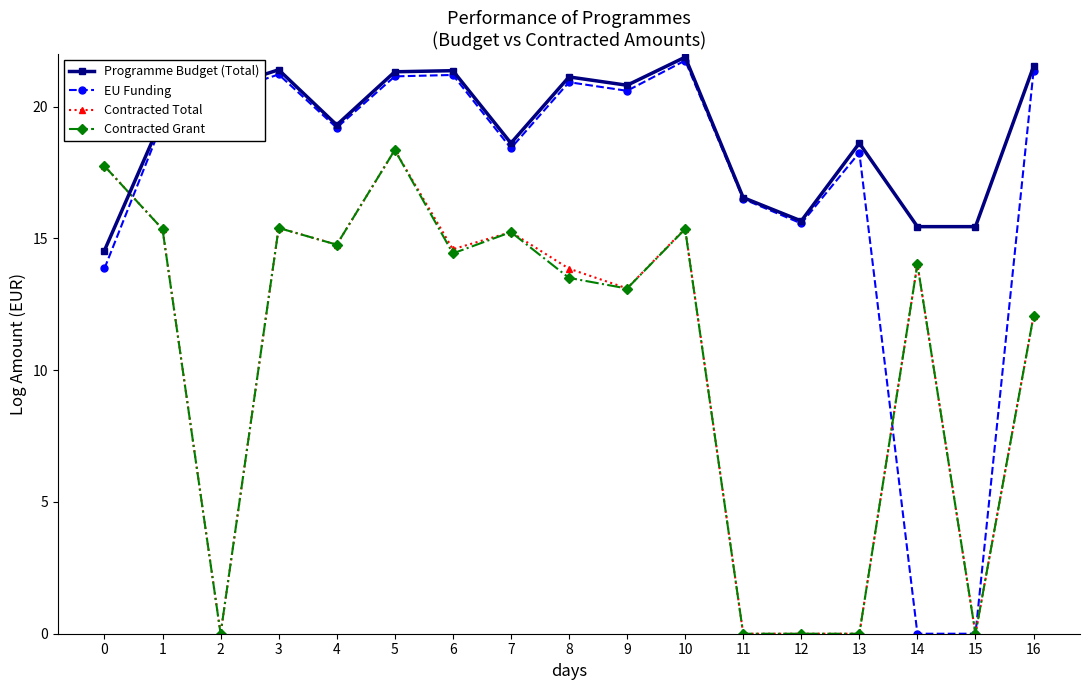

How many interior local peaks does the Programme Budget (Total) series have?

5